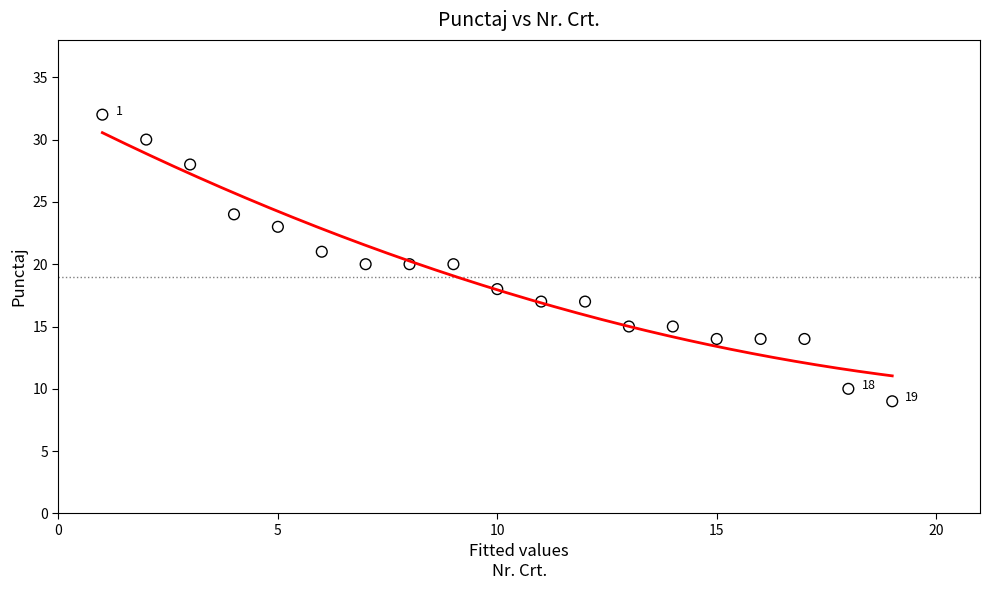

What is the range of X values (max minus min)?

18